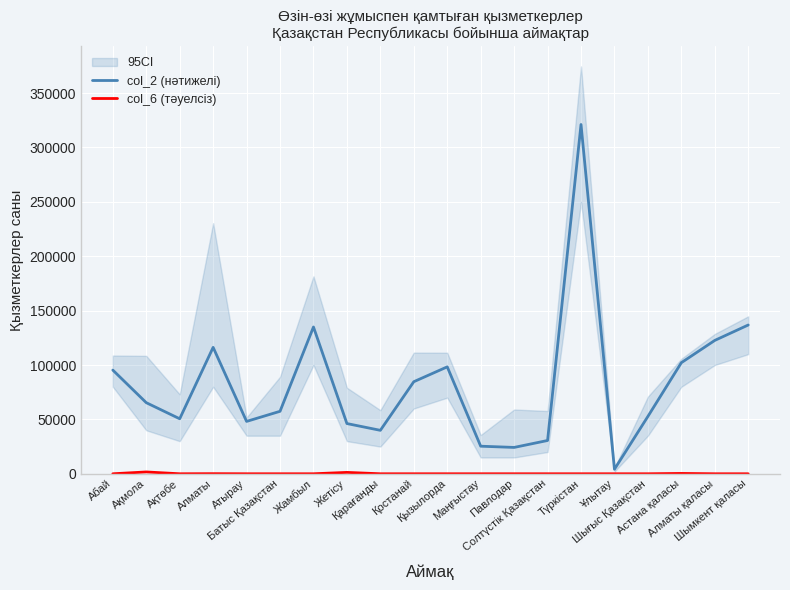

How many lines are shown in the chart?

2